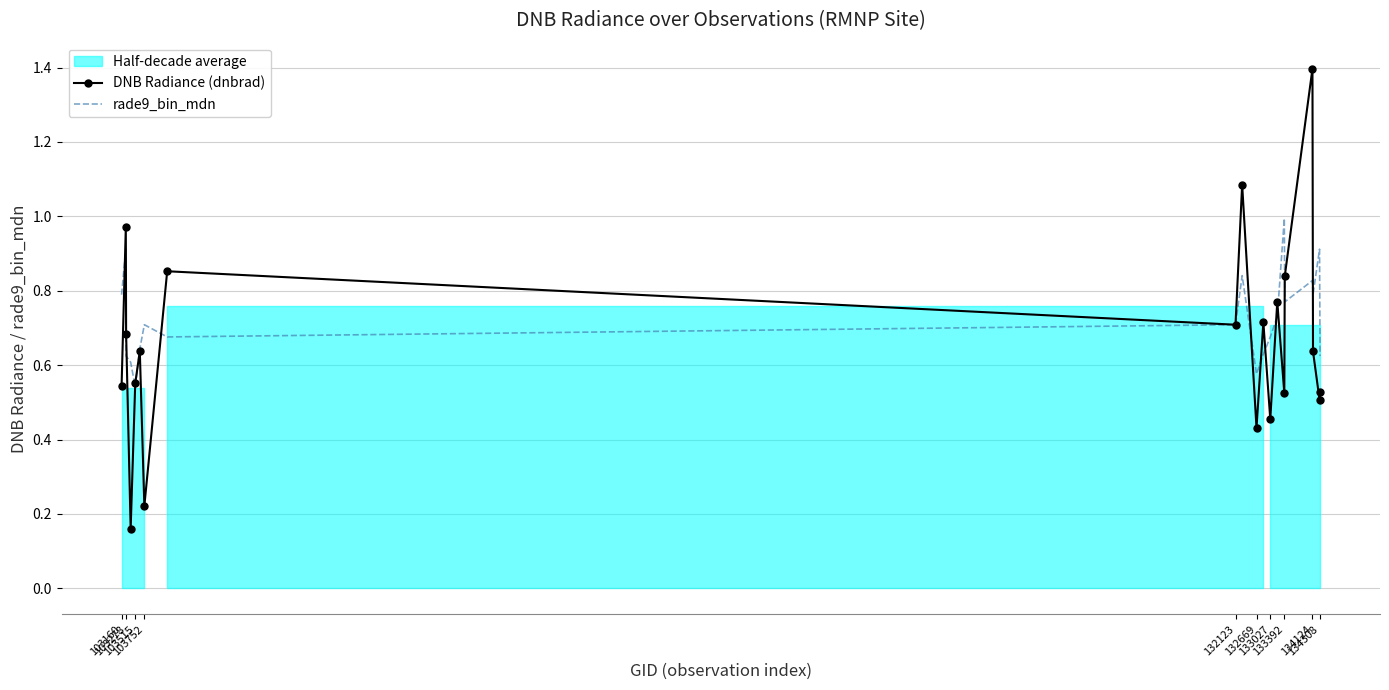

What is the maximum value for DNB Radiance (dnbrad)?

1.4